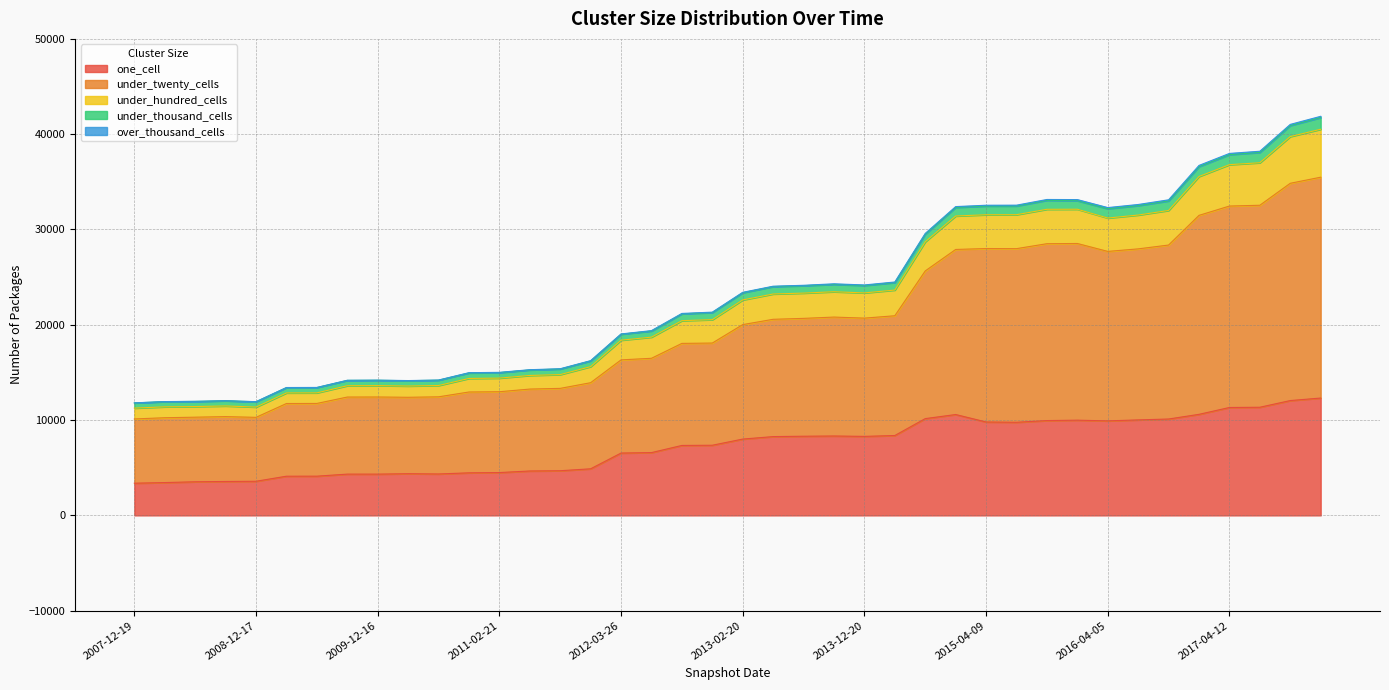

What is the lowest value of the one_cell series?

3377